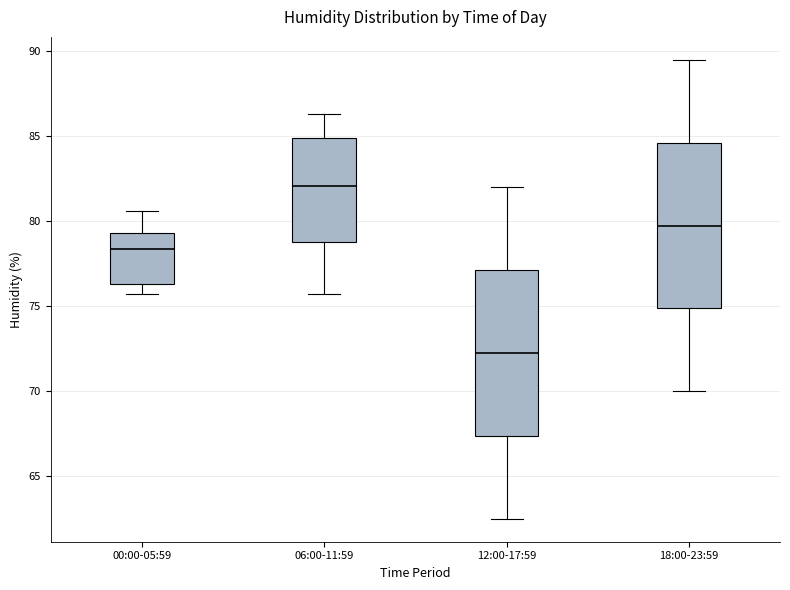

Which box has the highest median line?

06:00-11:59